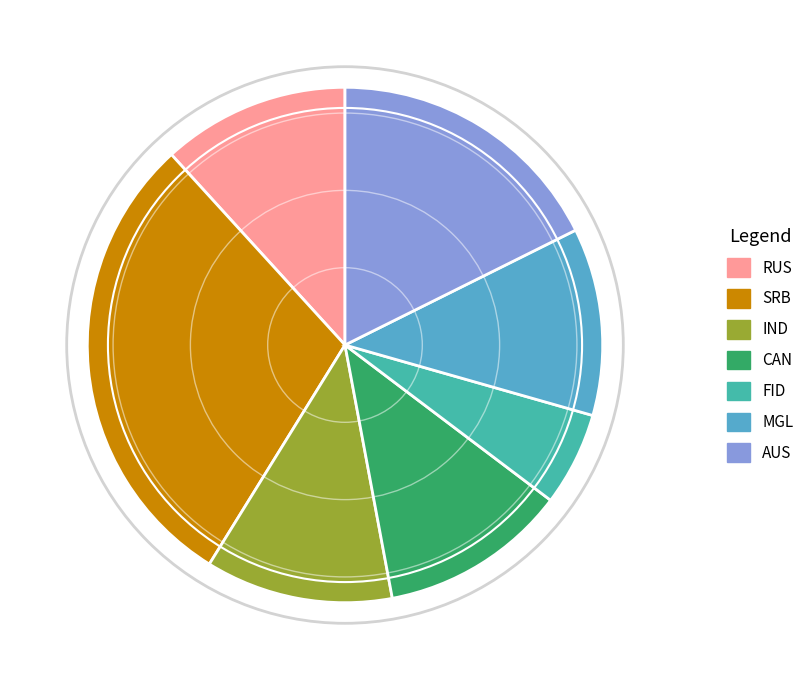

The RUS slice represents 6% of the pie. True or false?

False